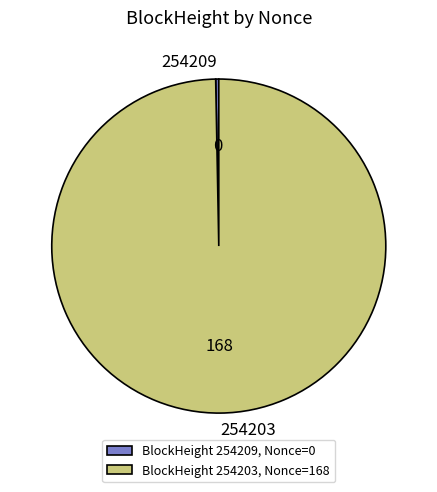

Does any single category account for the majority?

Yes